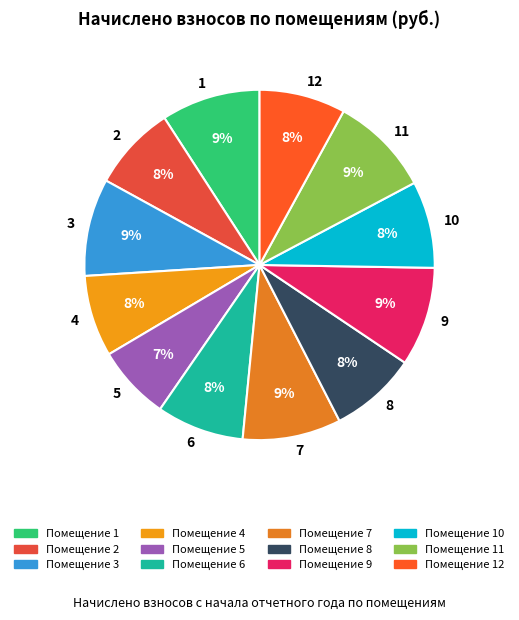

Which slice is the smallest?

5